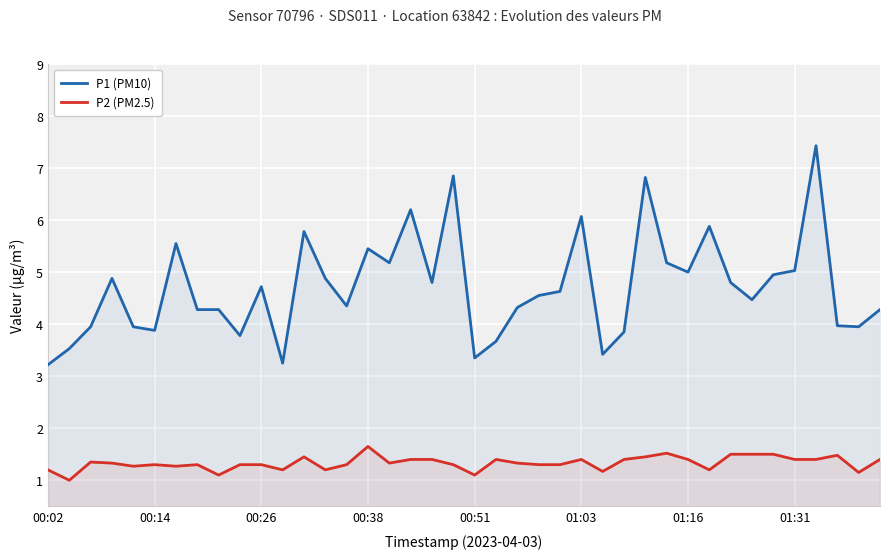

Which series has the largest total across all categories?

P1 (PM10)